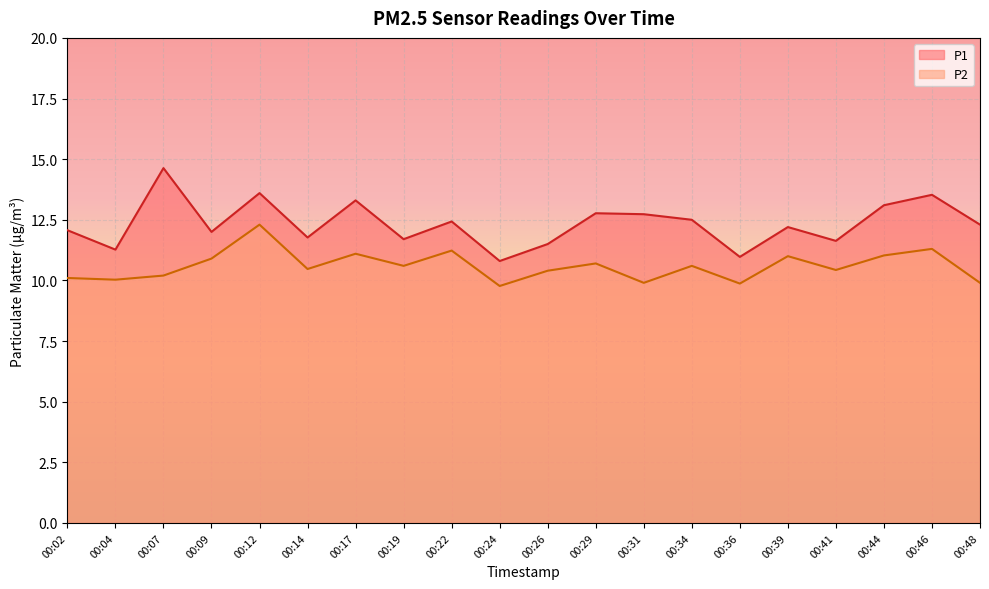

Where does the P1 series first go above 12?

00:02